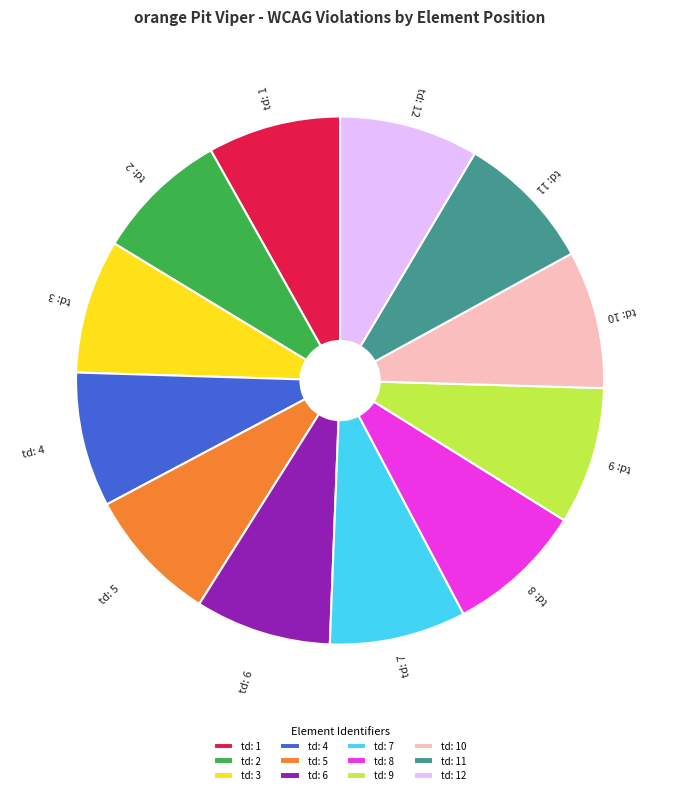

The td: 9 slice represents 8% of the pie. True or false?

True